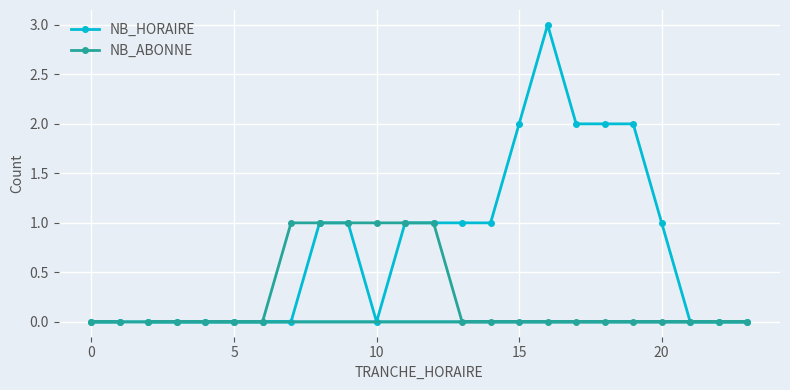

What is the sum of the NB_HORAIRE values at 5 and 10?

0